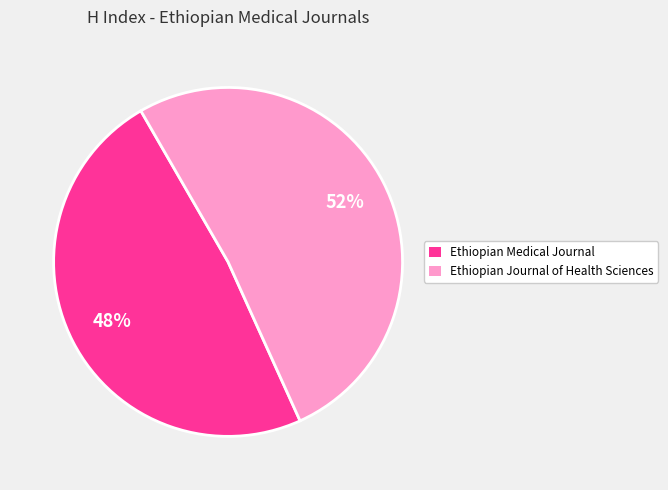

Approximately how many times larger is the value at Ethiopian Journal of Health Sciences compared to Ethiopian Medical Journal?

1.1